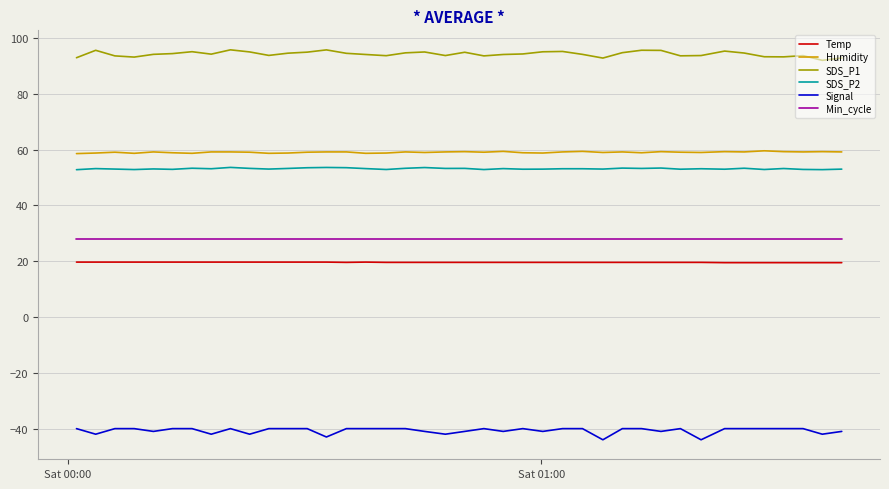

True or false: Temp and SDS_P2 intersect in this chart.

False